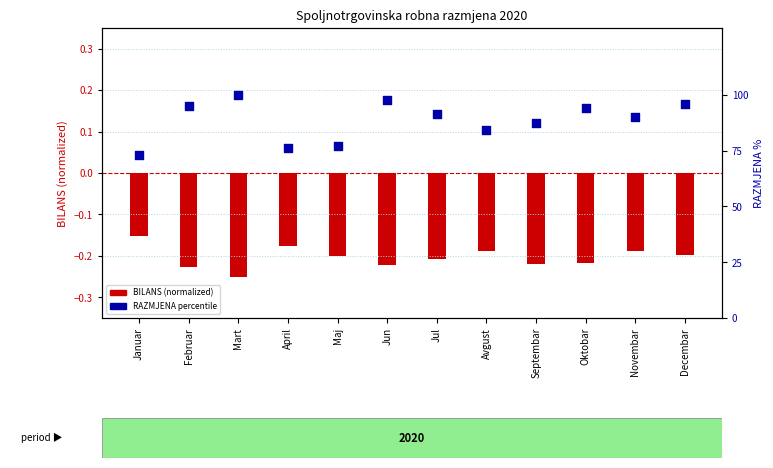

Which series reaches the maximum Y coordinate?

RAZMJENA percentile